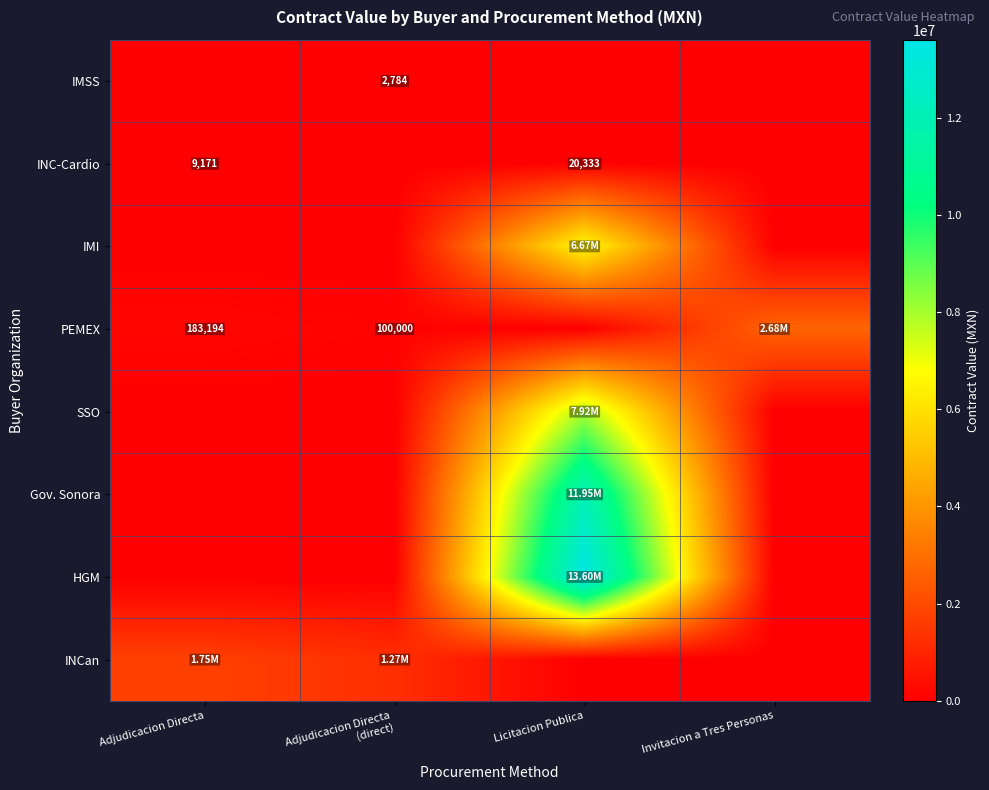

Is the value of PEMEX at Adjudicacion Directa greater than the value of INC-Cardio at Licitacion Publica?

Yes